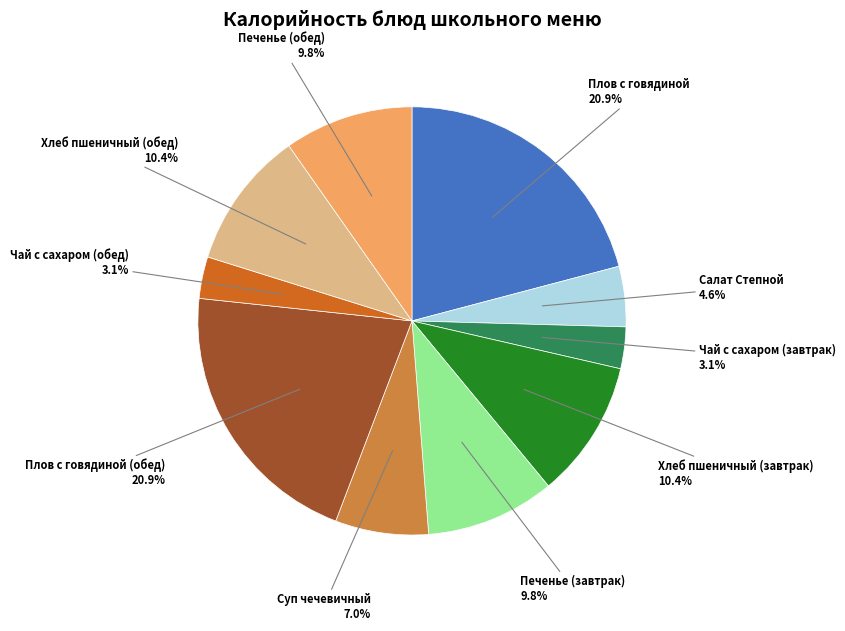

How many slices are in this pie chart?

10